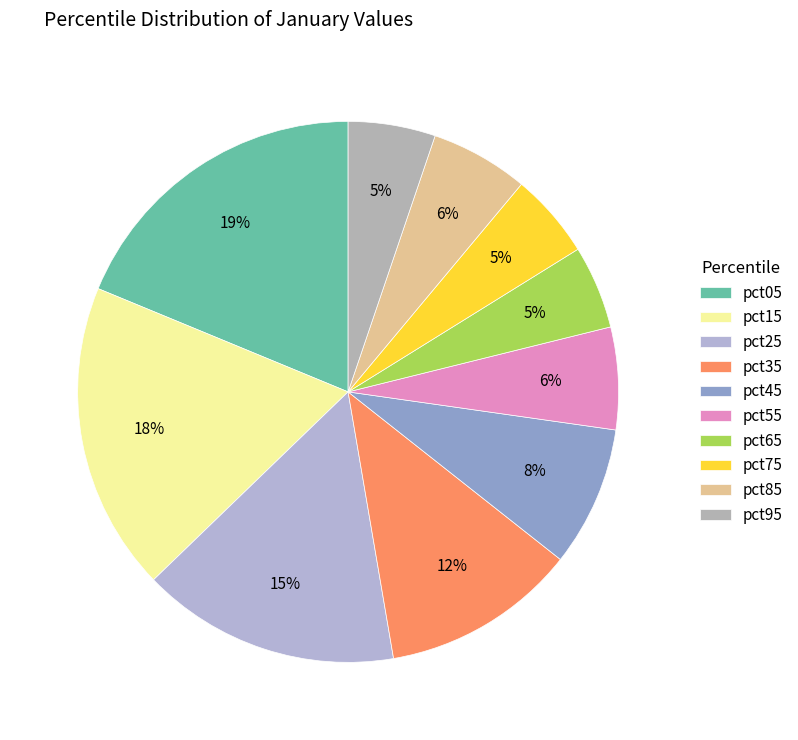

What portion of the pie excludes pct15?

81.5%